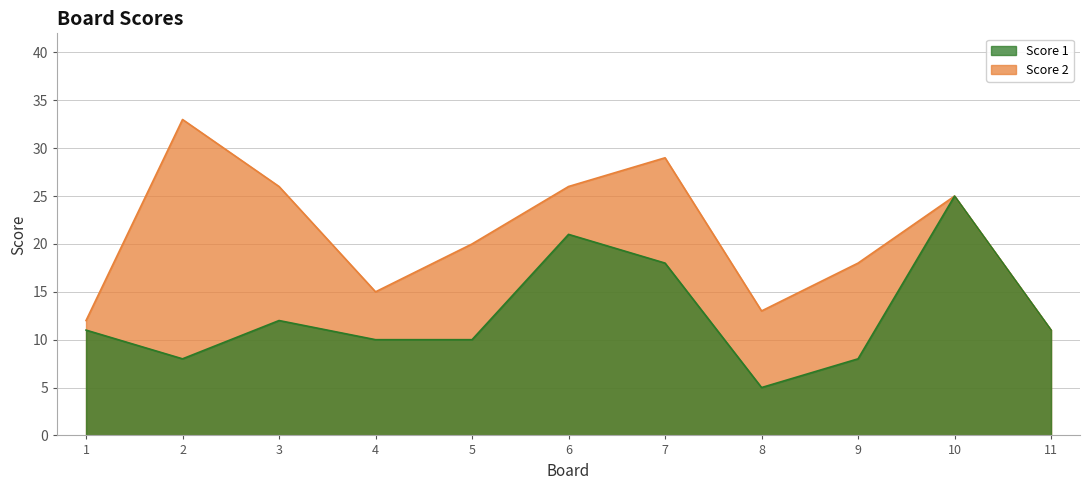

How many interior local peaks (higher than both neighbors) does the data have?

3